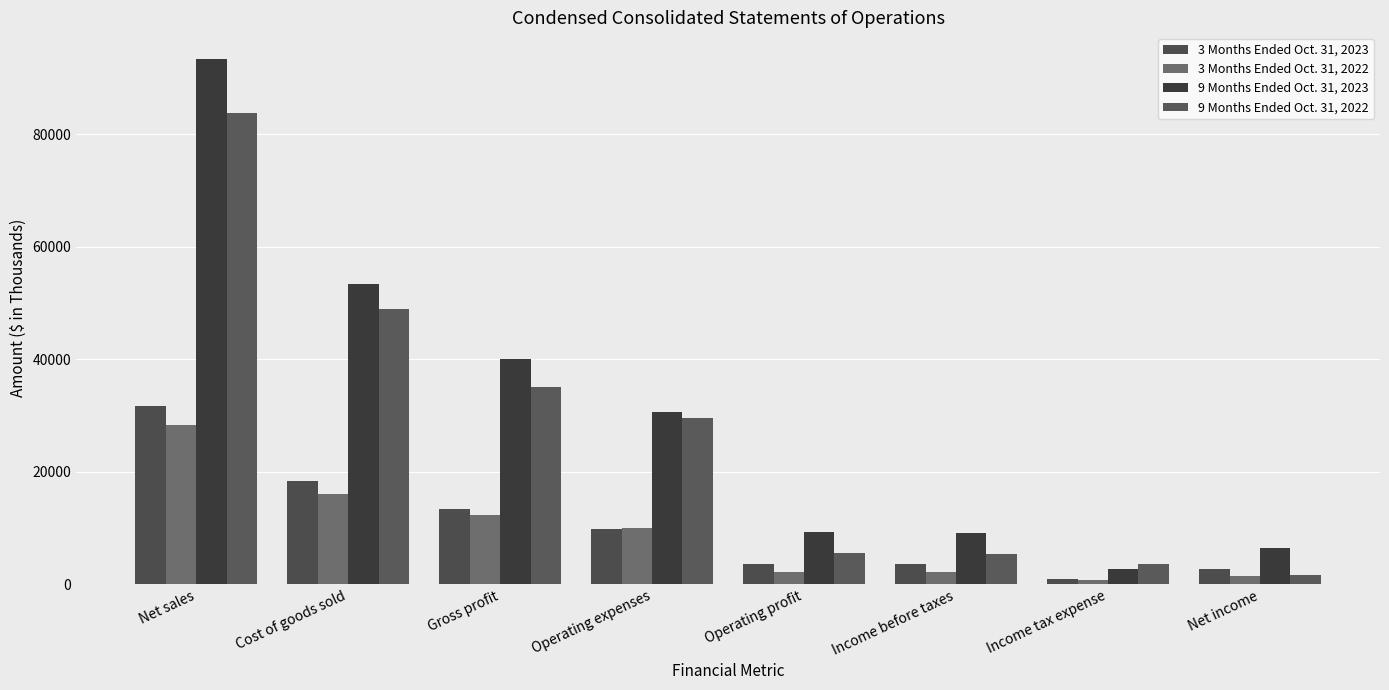

The value of 3 Months Ended Oct. 31, 2022 at Cost of goods sold is 16083. True or false?

True